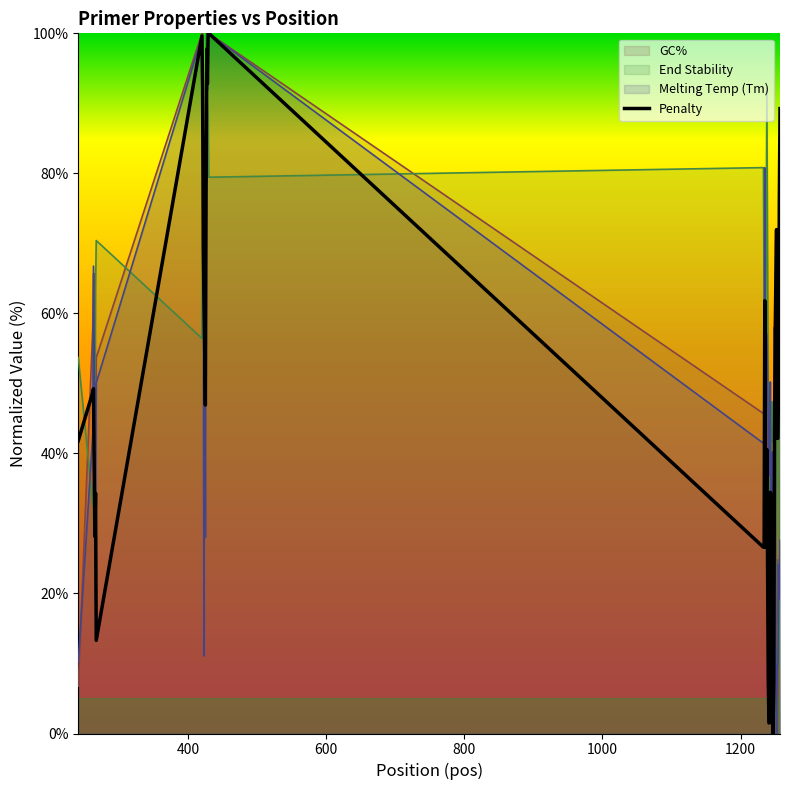

What is the greatest value displayed?

100.0